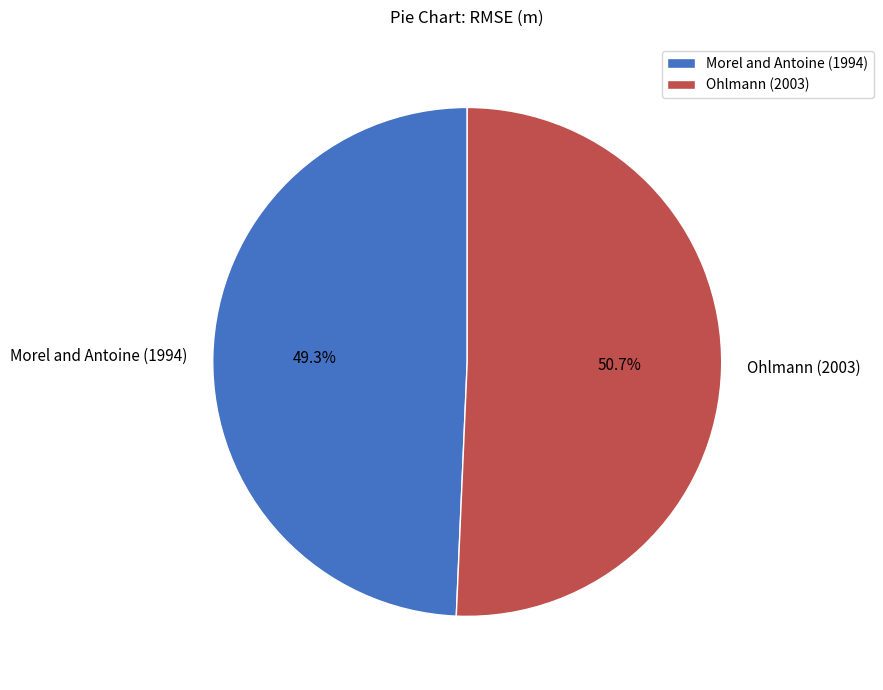

To the nearest percent, what portion does Morel and Antoine (1994) represent?

49%